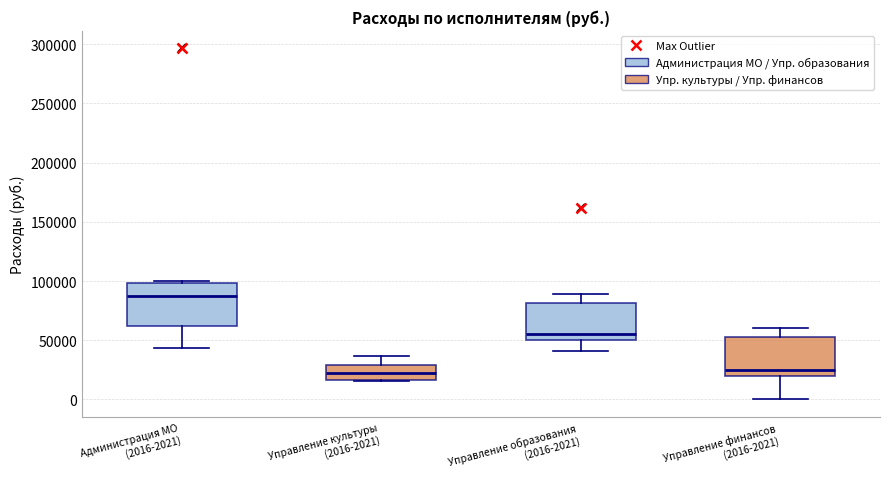

Reading left to right, read every box against the y-axis: the position of its median line, the range the box covers, and the ends of its whiskers. The values are not printed on the chart, so give them approximately, as read against the axis.

Администрация МО (2016-2021): median 90000, box 60000 to 100000, whiskers 45000 to 100000 (just above the box's upper edge)
Управление культуры (2016-2021): median 20000, box 15000 to 30000, whiskers 15000 to 35000
Управление образования (2016-2021): median 55000, box 50000 to 80000, whiskers 40000 to 90000
Управление финансов (2016-2021): median 25000, box 20000 to 55000, whiskers 0 to 60000